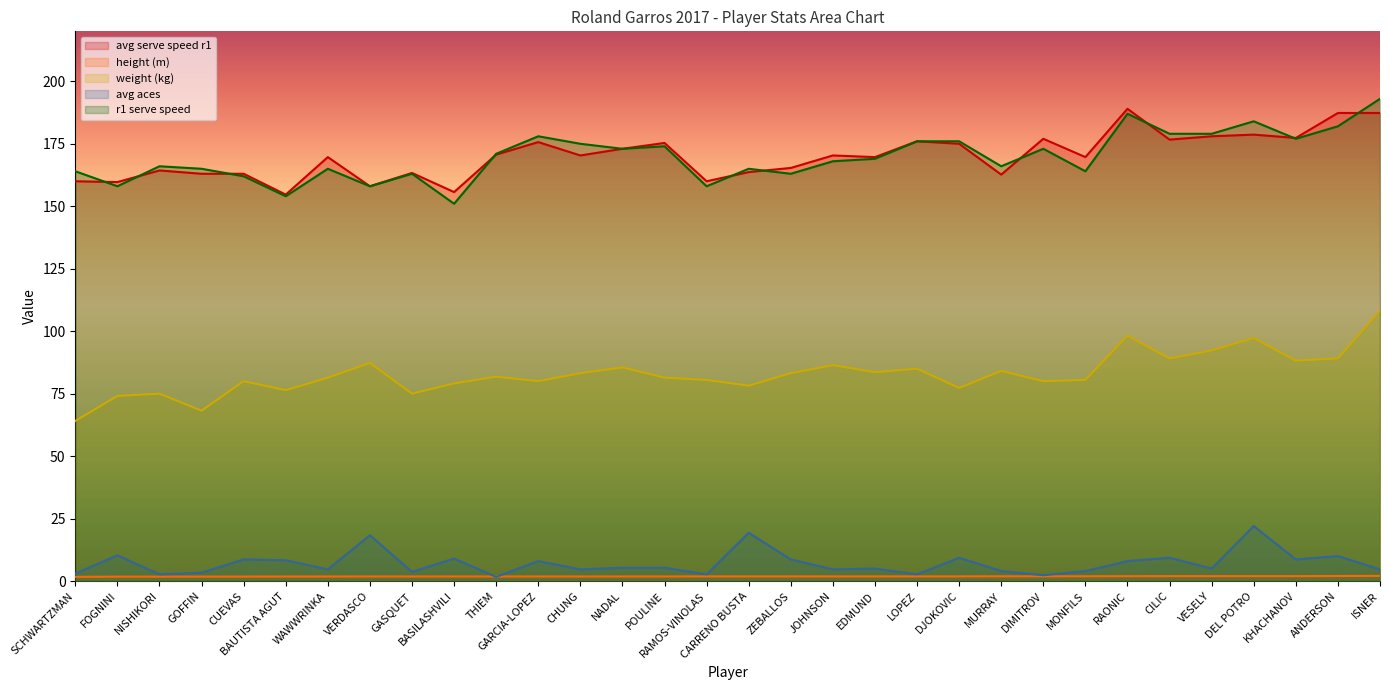

What is the maximum value shown in the chart?

193.0